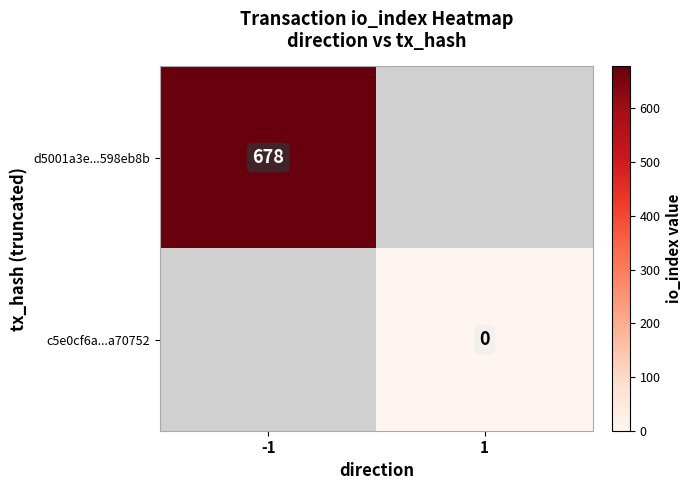

True or false: d5001a3e...598eb8b has a value of 281 at -1.

False